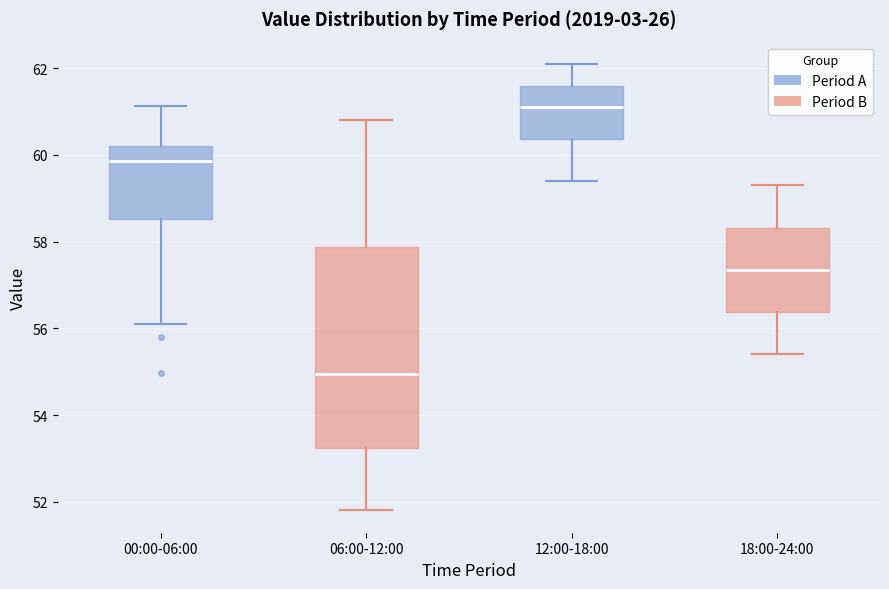

Reading left to right, read every box against the y-axis: the position of its median line, the range the box covers, and the ends of its whiskers. The values are not printed on the chart, so give them approximately, as read against the axis.

00:00-06:00: median 59.8, box 58.6 to 60.2, whiskers 56.2 to 61.2
06:00-12:00: median 55.0, box 53.2 to 57.8, whiskers 51.8 to 60.8
12:00-18:00: median 61.2, box 60.4 to 61.6, whiskers 59.4 to 62.2
18:00-24:00: median 57.4, box 56.4 to 58.4, whiskers 55.4 to 59.4